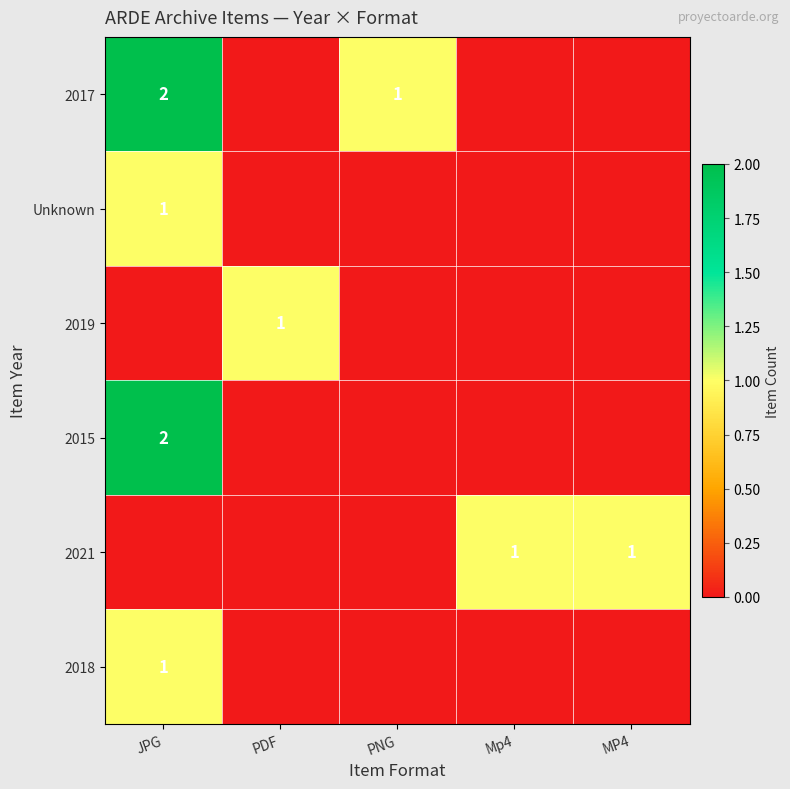

Is the value of 2015 at JPG greater than the value of 2019 at PDF?

Yes